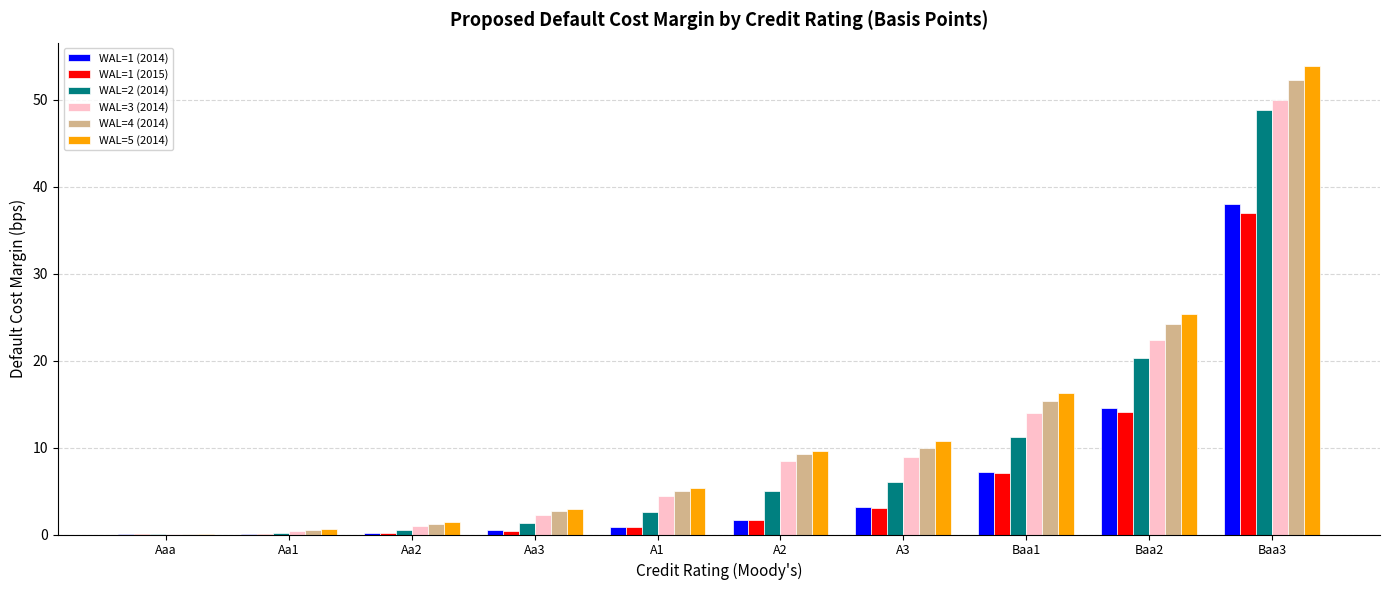

How many data points does each series have?

10